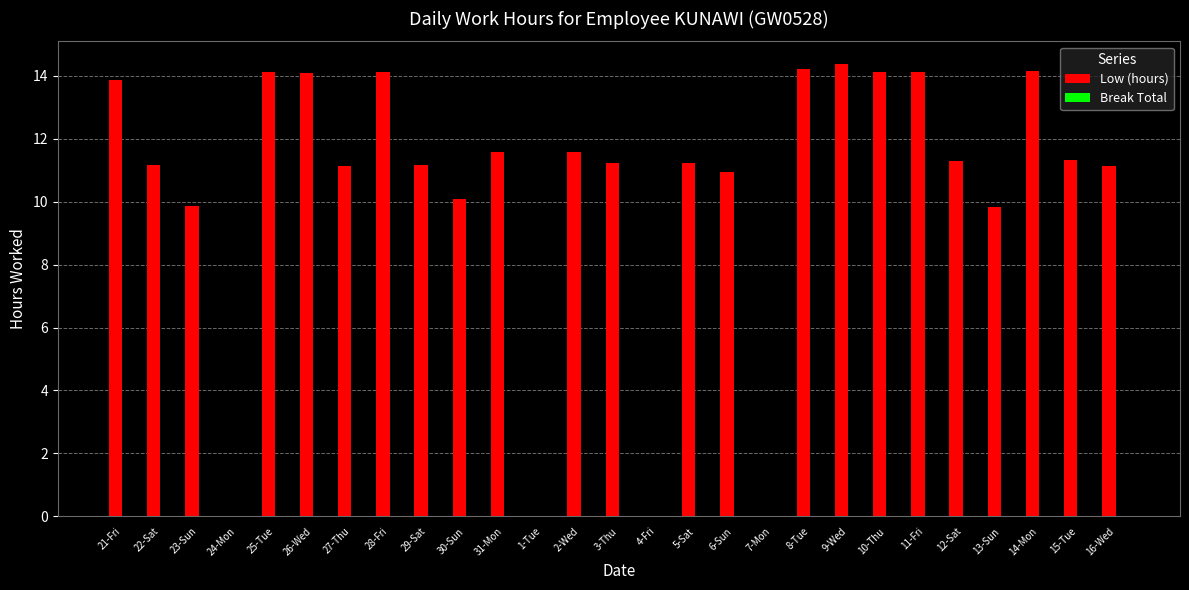

What is the maximum value shown in the chart?

14.4